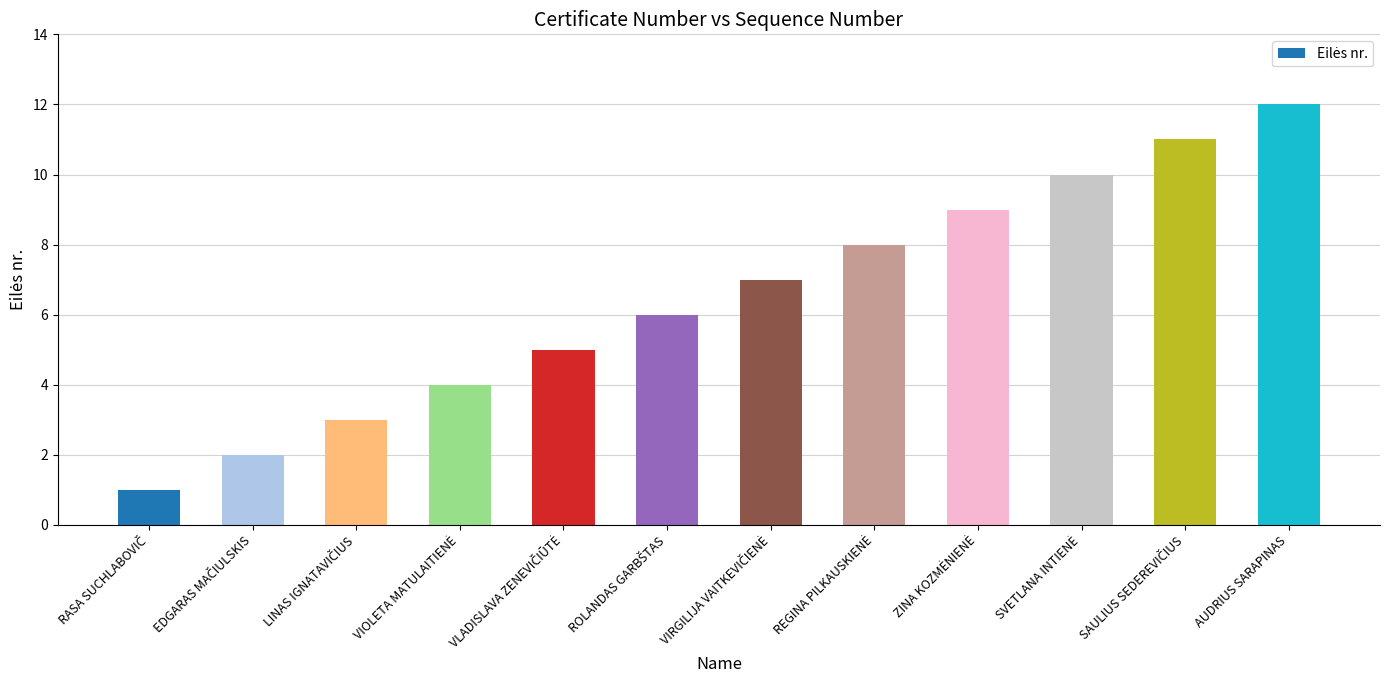

What is the maximum value shown in the chart?

12